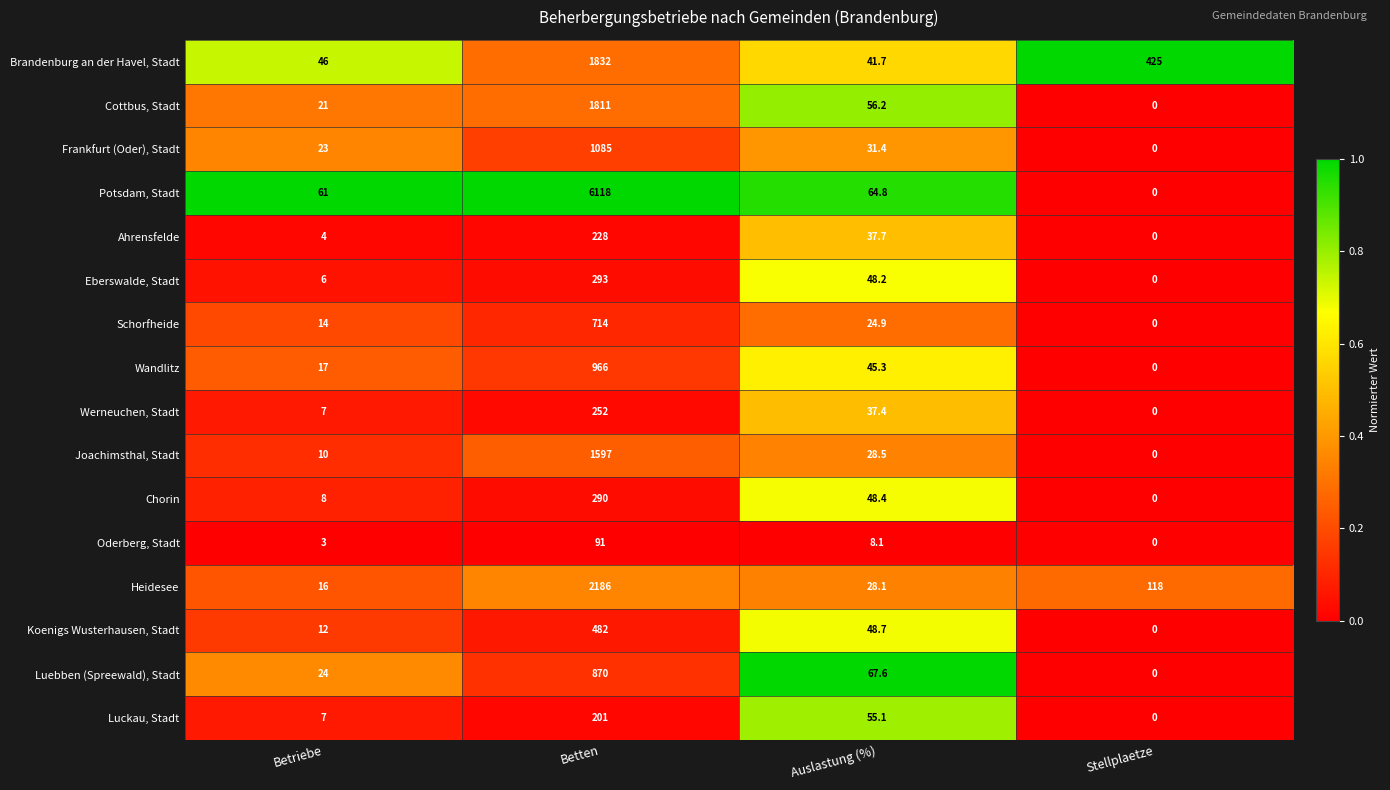

How many data points in Oderberg, Stadt are less than 8?

2